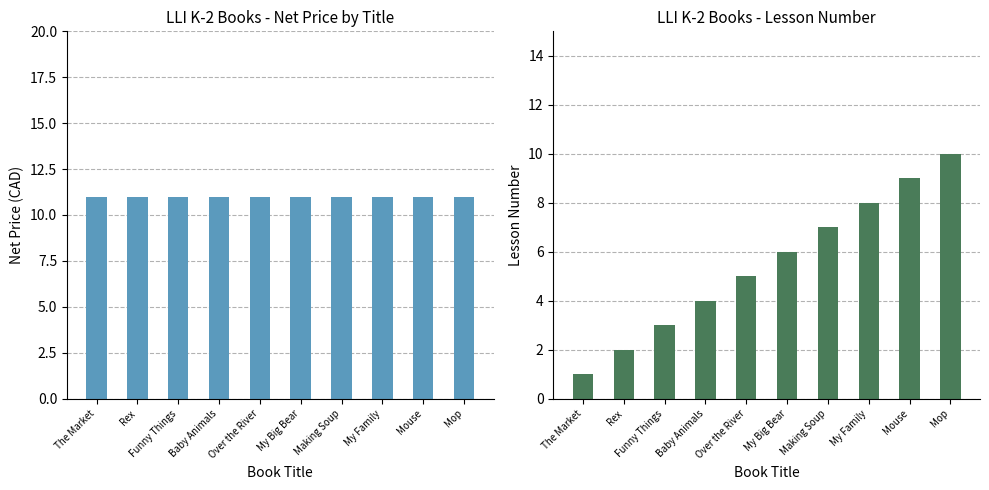

Reading left to right, list all the values displayed in this chart.

Net Price: 11	11	11	11	11	11	11	11	11	11
Lesson: 1	2	3	4	5	6	7	8	9	10